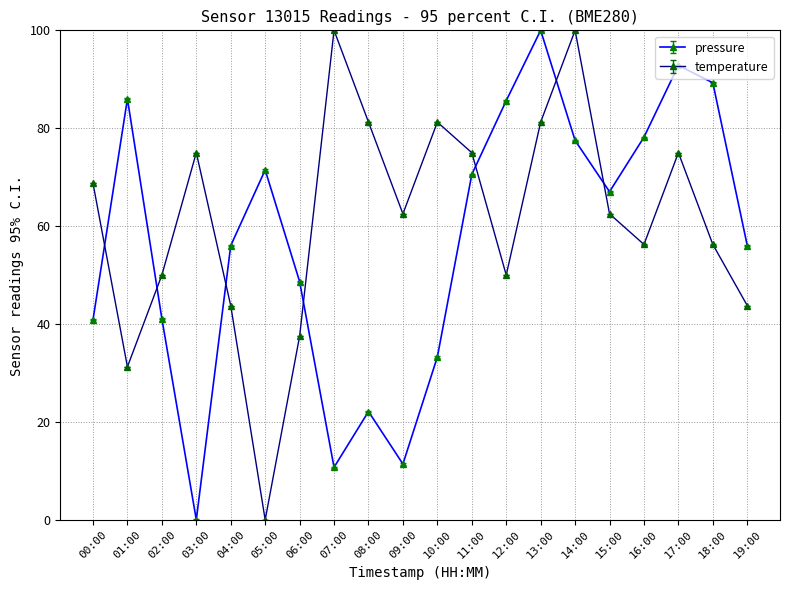

What is the label of the 6th point from the right?

14:00